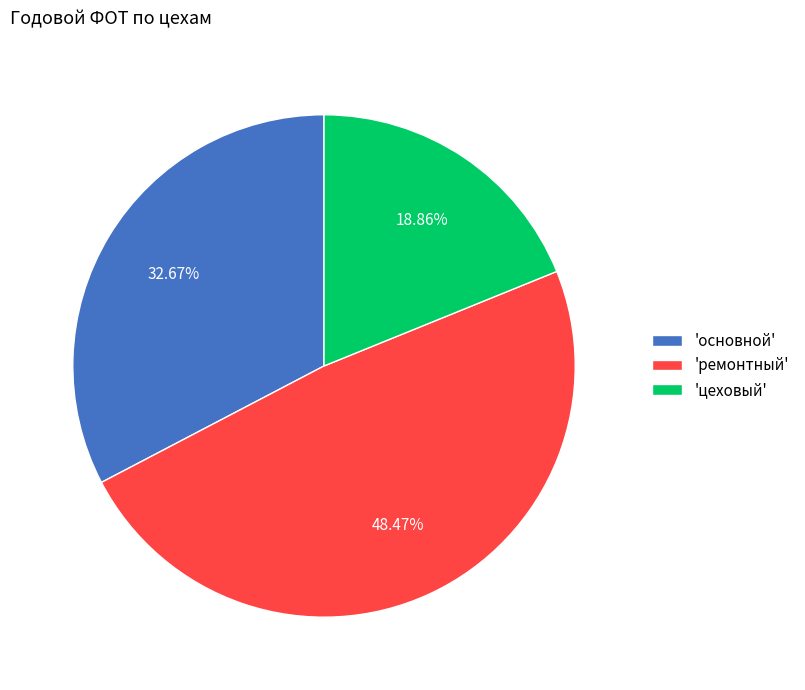

Rank the categories by value from highest to lowest.

'ремонтный', 'основной', 'цеховый'